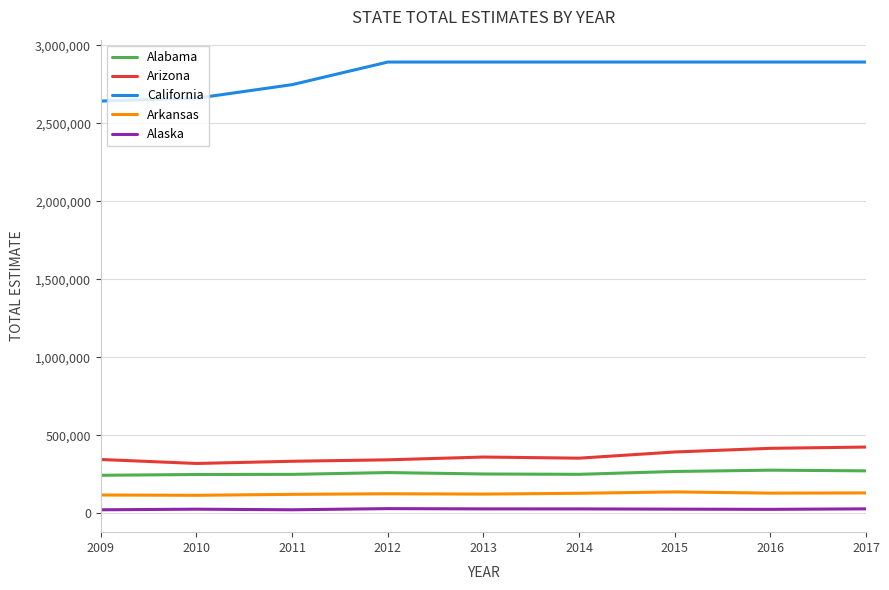

What is the maximum value for Alabama?

276242